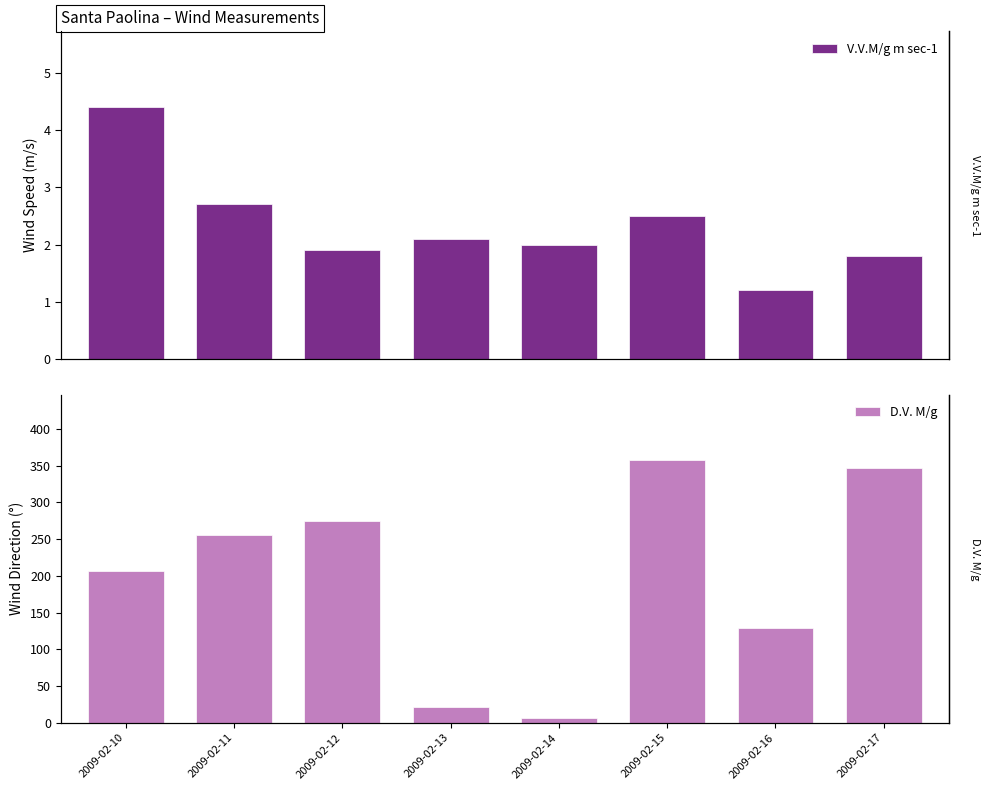

Which category has the highest value across all series?

2009-02-15